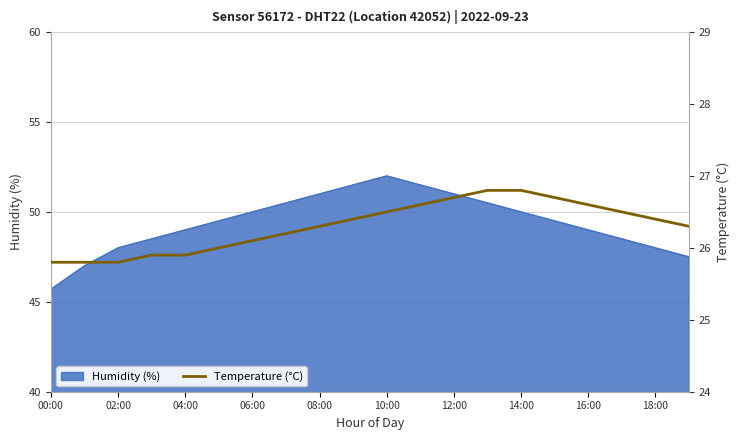

The chart shows a value of 26.3 at 19. True or false?

True